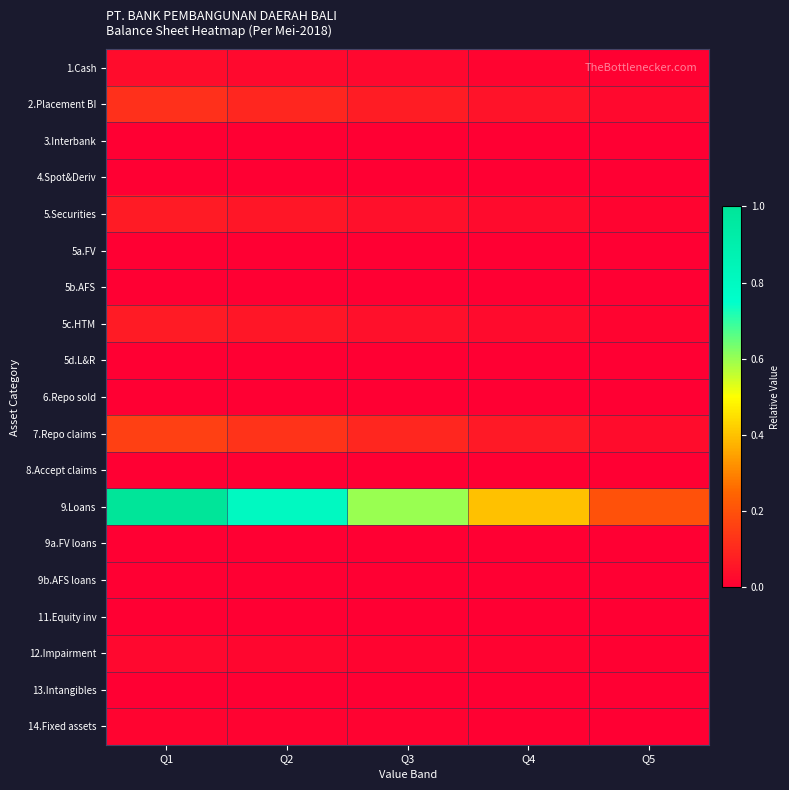

At which category is the sum across all series the highest?

Q1